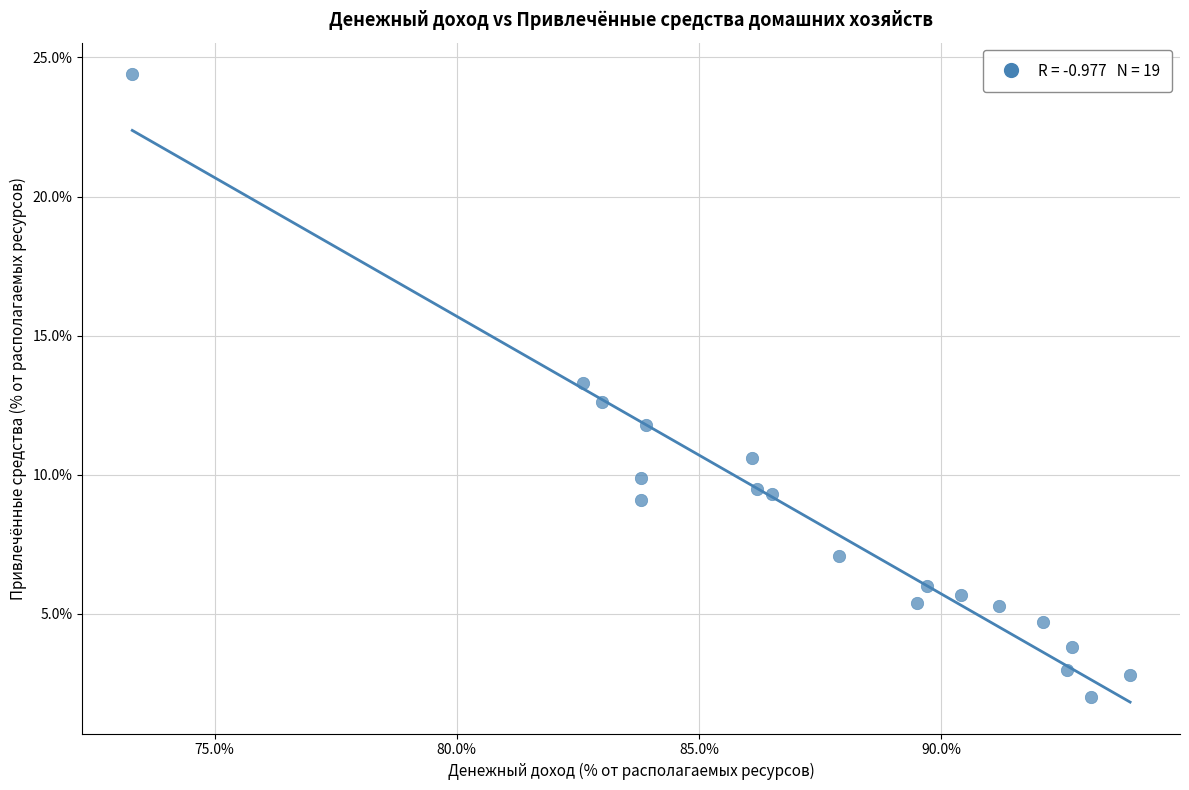

What is the range of Y values (max minus min)?

22.4